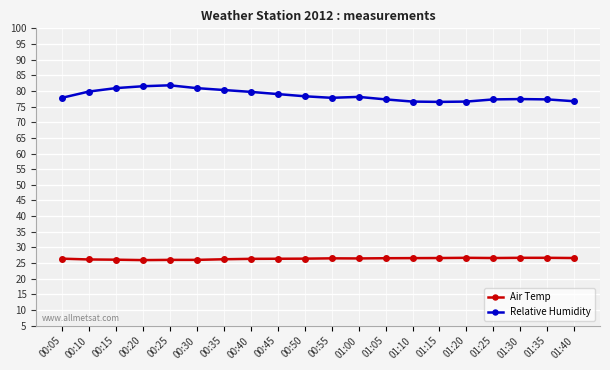

How many distinct data groups are displayed?

2